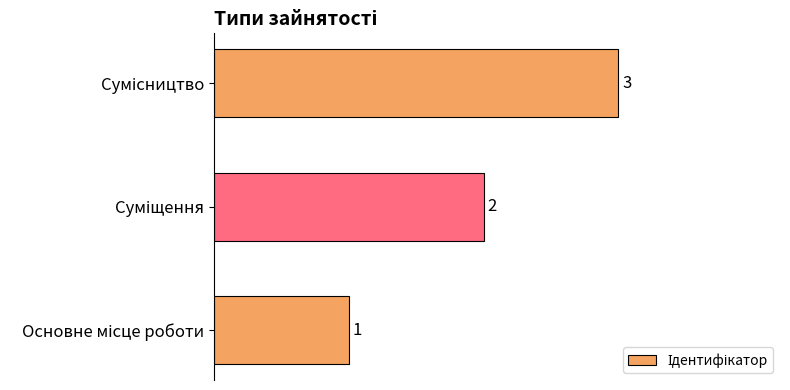

What is the greatest value displayed?

3